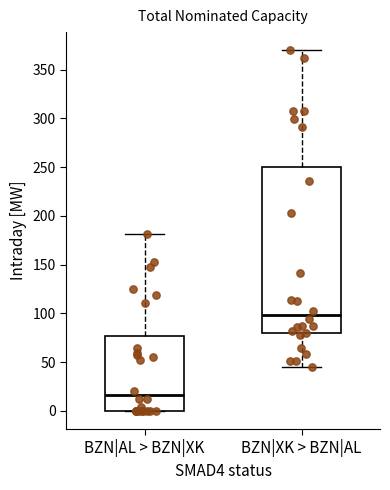

Which box is the tallest, from its lower edge to its upper edge?

BZN|XK > BZN|AL